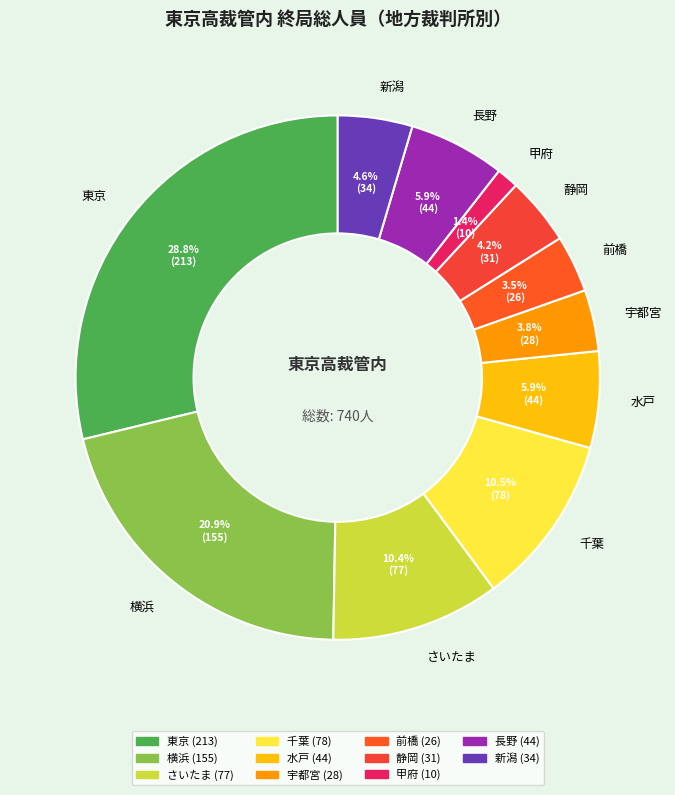

Which slice is the largest?

東京